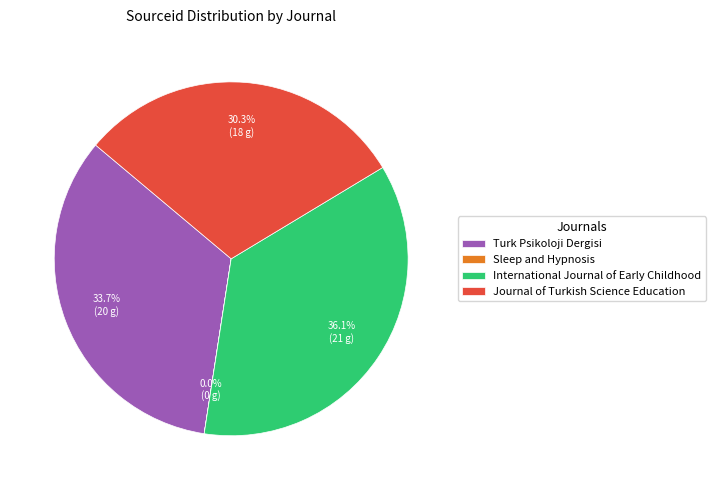

What percentage do International Journal of Early Childhood and Turk Psikoloji Dergisi together represent?

69.7%